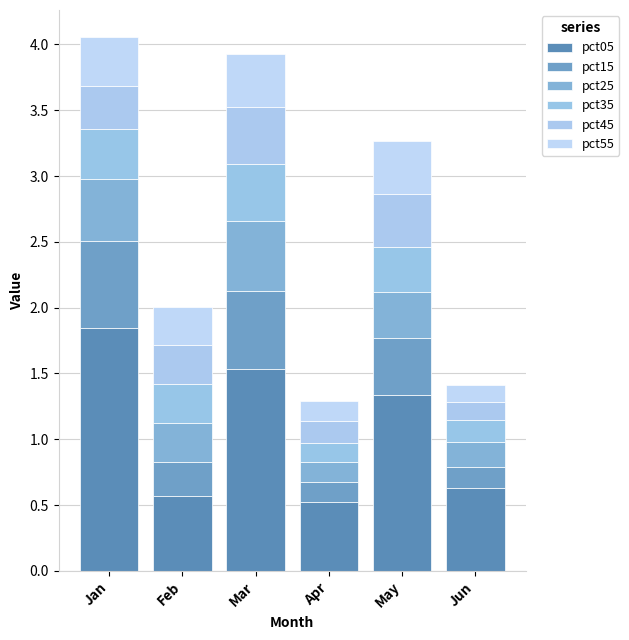

How many data points does each series have?

6